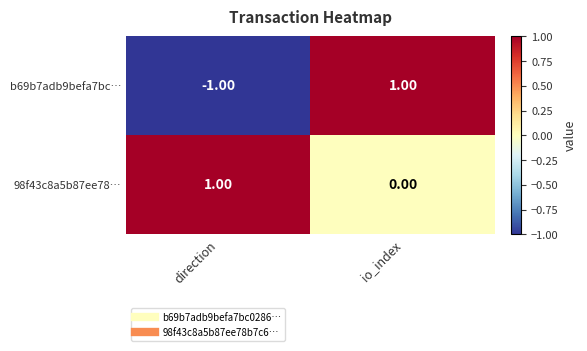

Rank the series by their average value, from lowest to highest.

b69b7adb9befa7bc…, 98f43c8a5b87ee78…